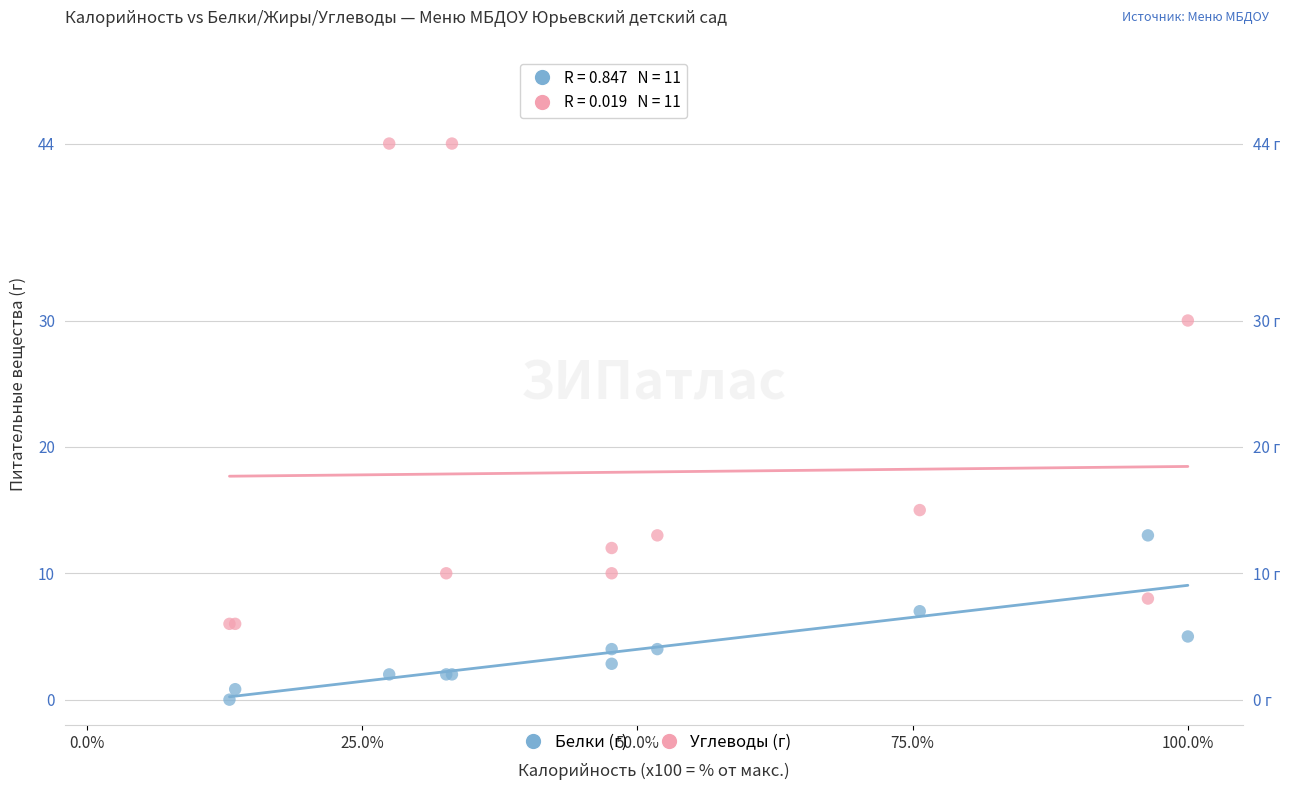

Across all series, what Y value is closest to 22?

15.0